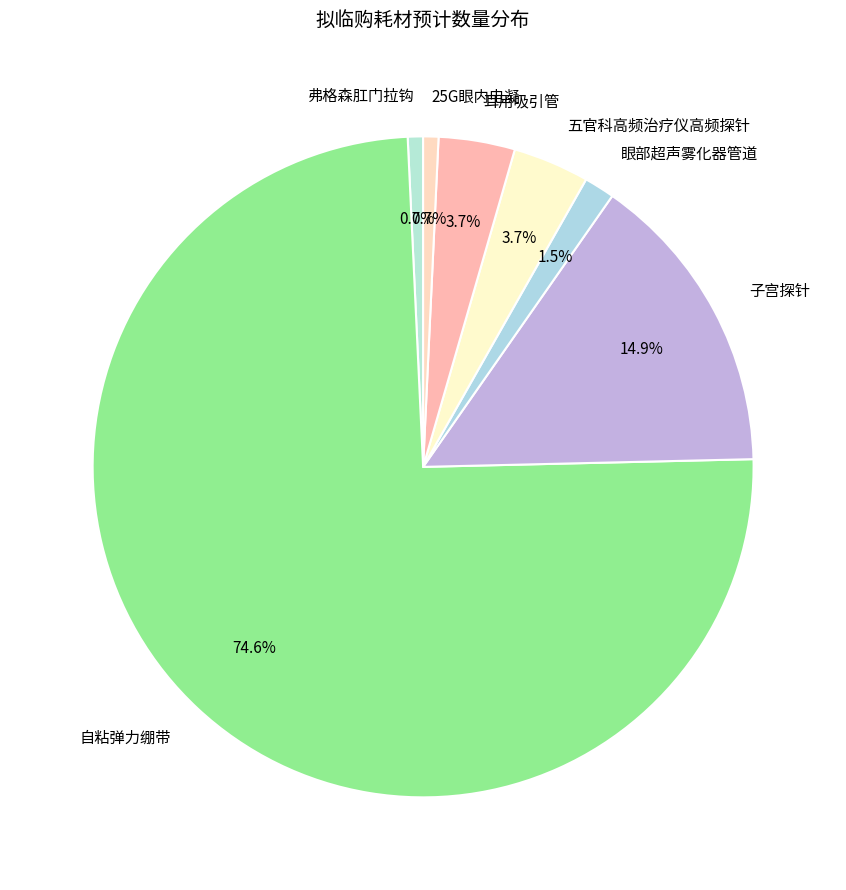

To the nearest percent, what is the average slice percentage?

14%